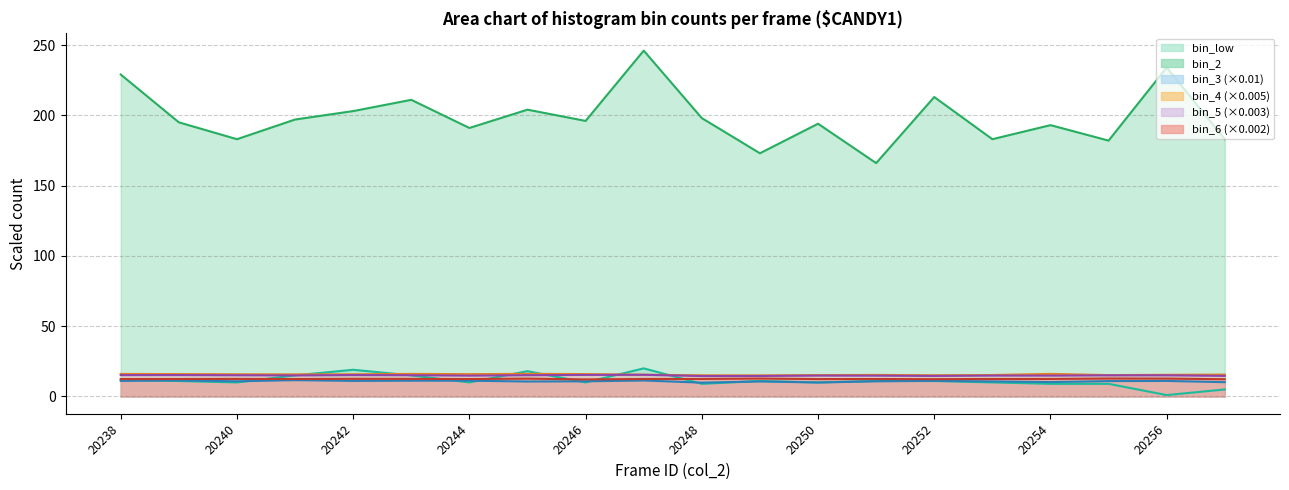

Where is bin_4 nearest to the value 15?

20249